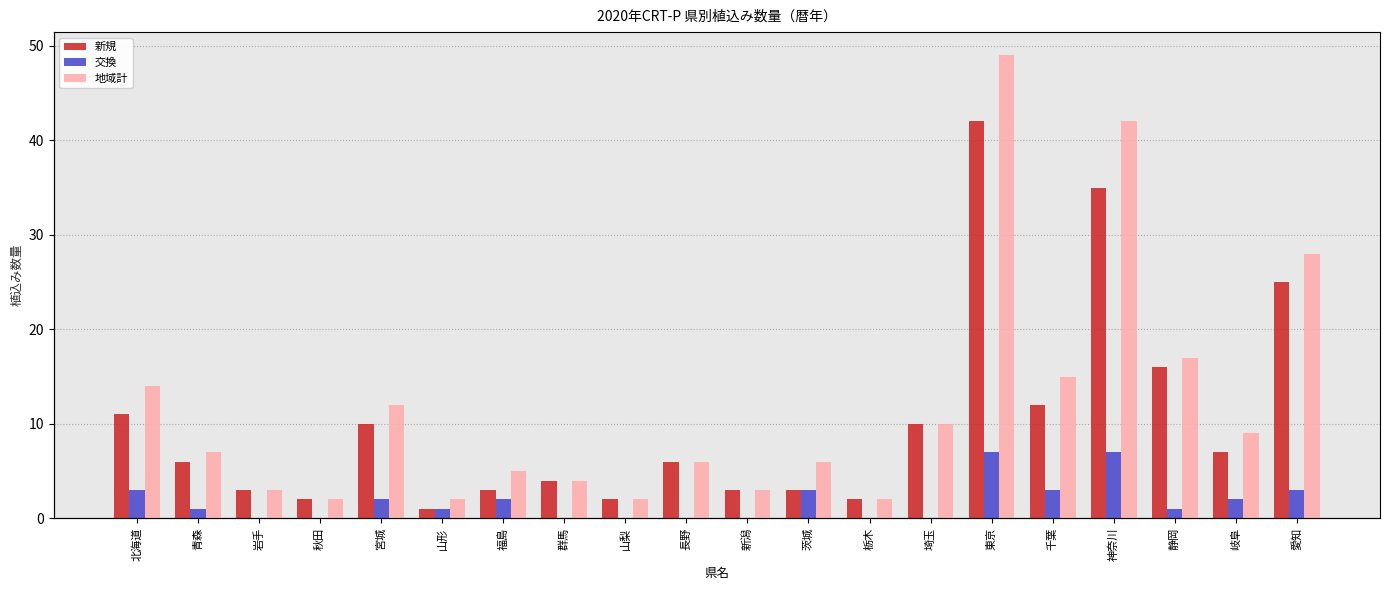

Rank the series by their average value, from highest to lowest.

地域計, 新規, 交換